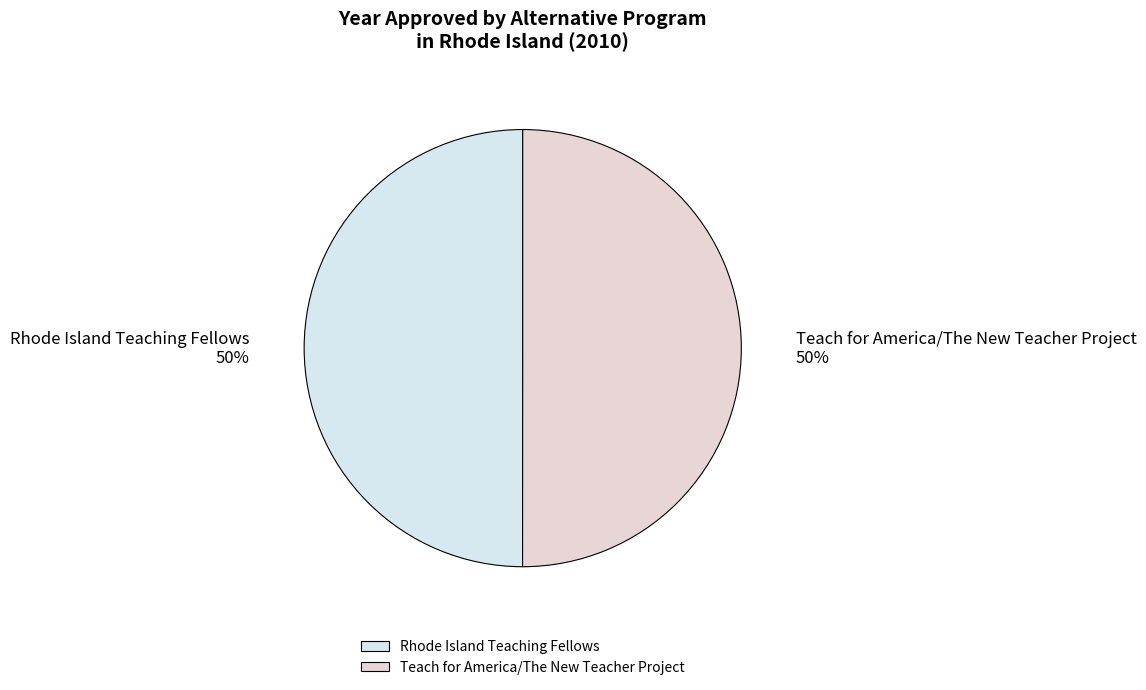

Approximately how many times larger is the value at Teach for America/The New Teacher Project compared to Rhode Island Teaching Fellows?

1.0